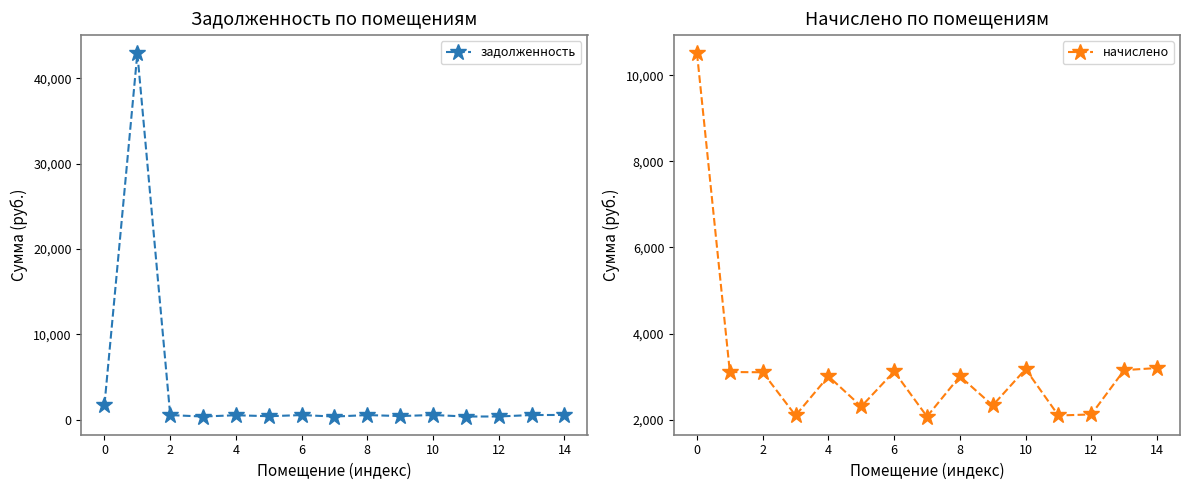

What is the smallest value displayed?

345.8